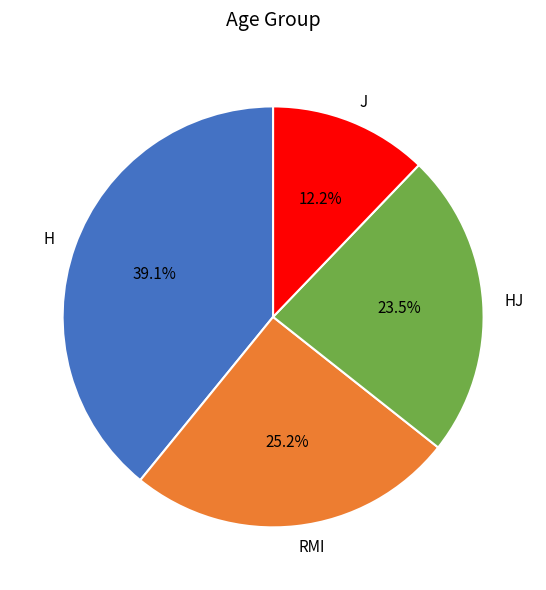

Is HJ the majority of the pie?

No